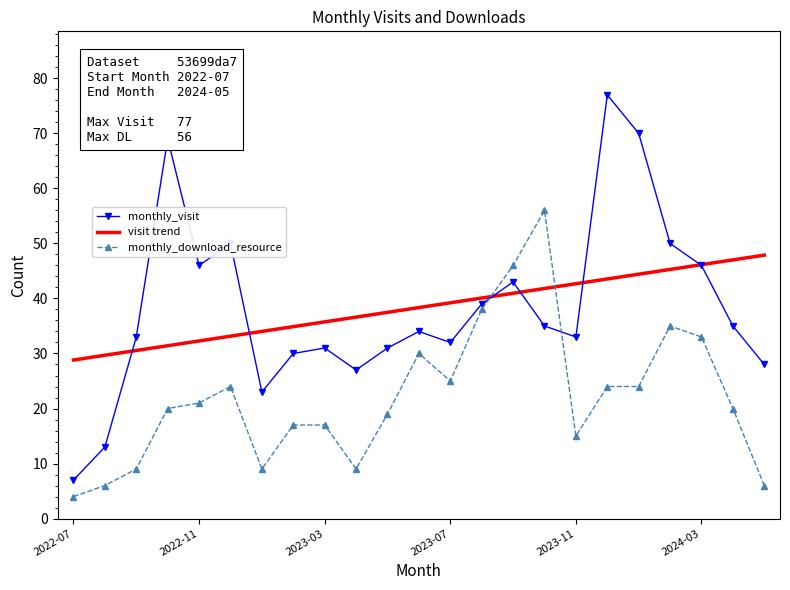

True or false: visit trend and monthly_download_resource intersect in this chart.

True